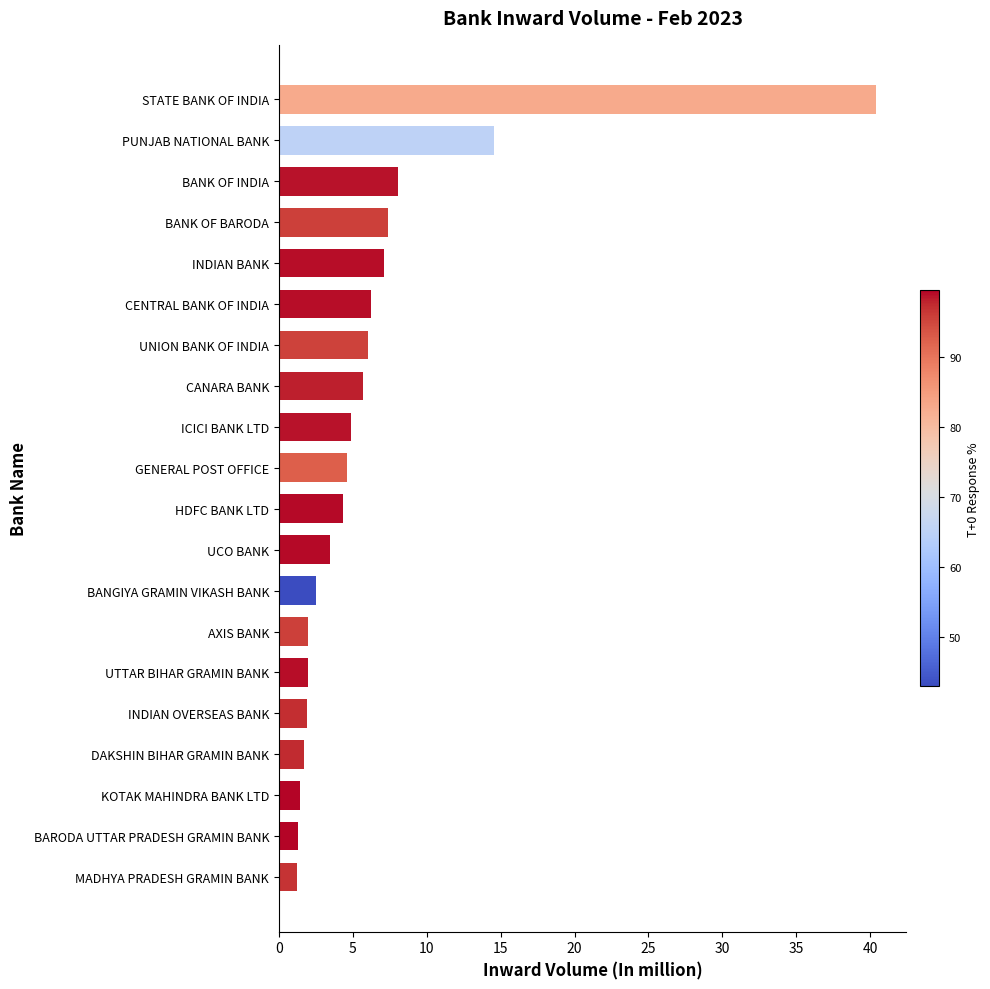

The value at PUNJAB NATIONAL BANK is 8.6. True or false?

False